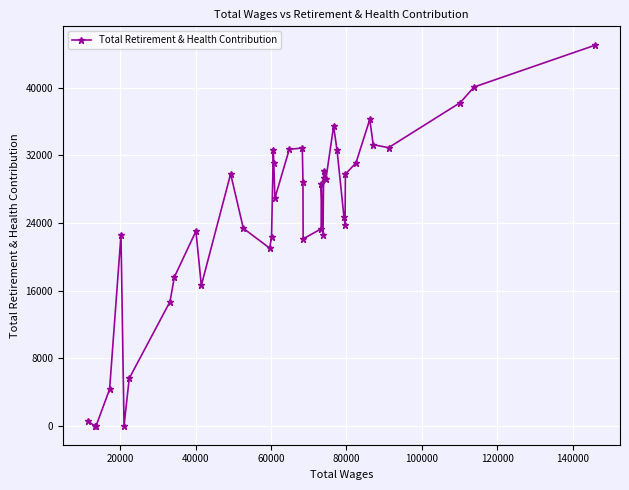

What is the difference between the maximum and minimum values?

45043